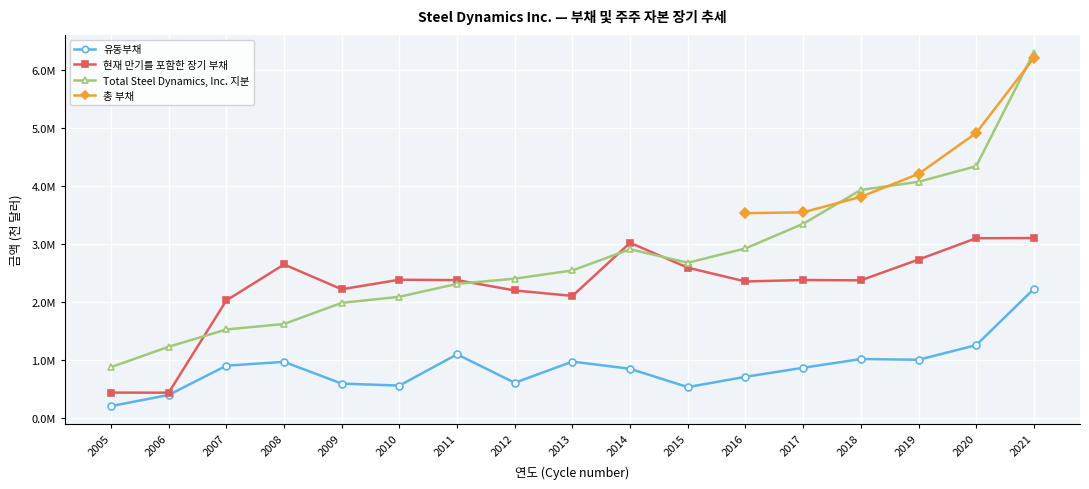

List the series in order of their overall mean, highest first.

Total Steel Dynamics, Inc. 지분, 총 부채, 현재 만기를 포함한 장기 부채, 유동부채